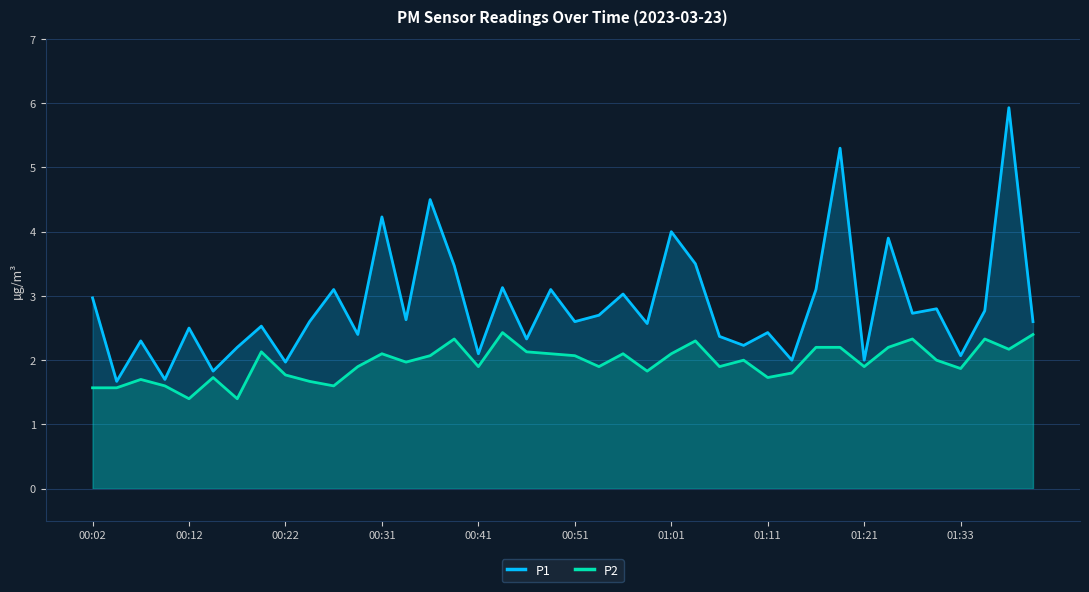

How many categories are shown in the chart?

40